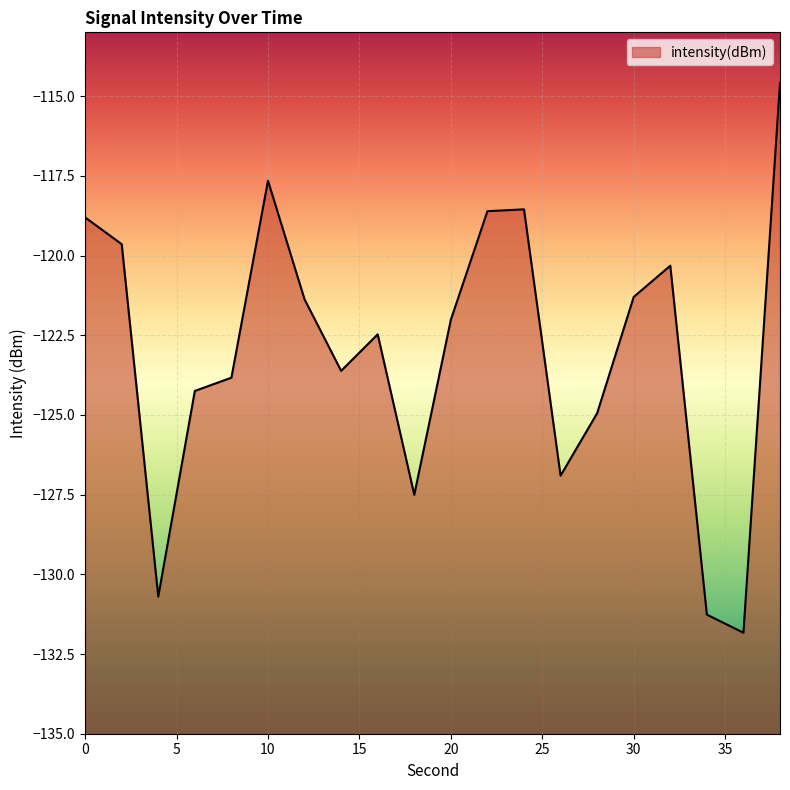

At which label is the value closest to -123?

16